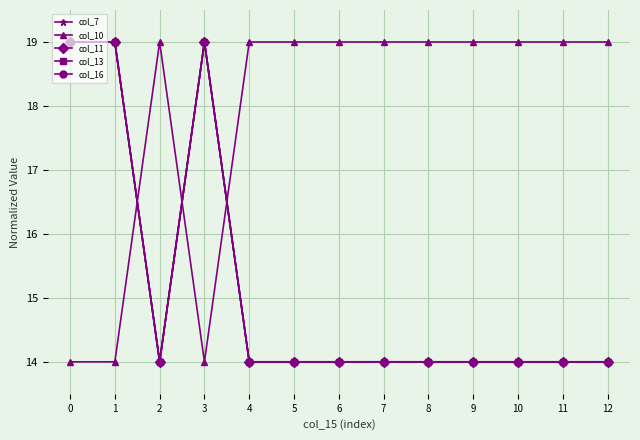

Does the chart have visible grid lines?

Yes